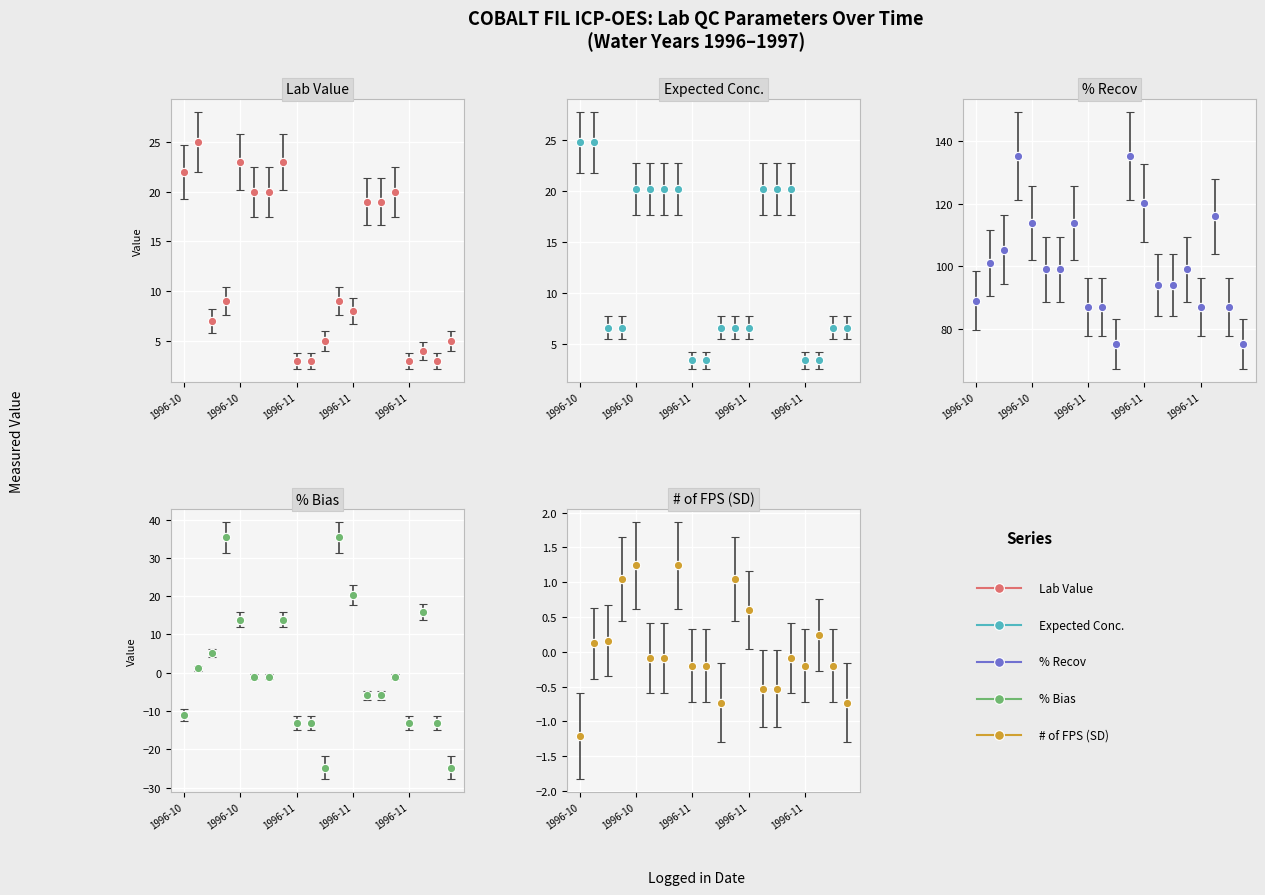

How many values in the Lab Value series are below 9?

9